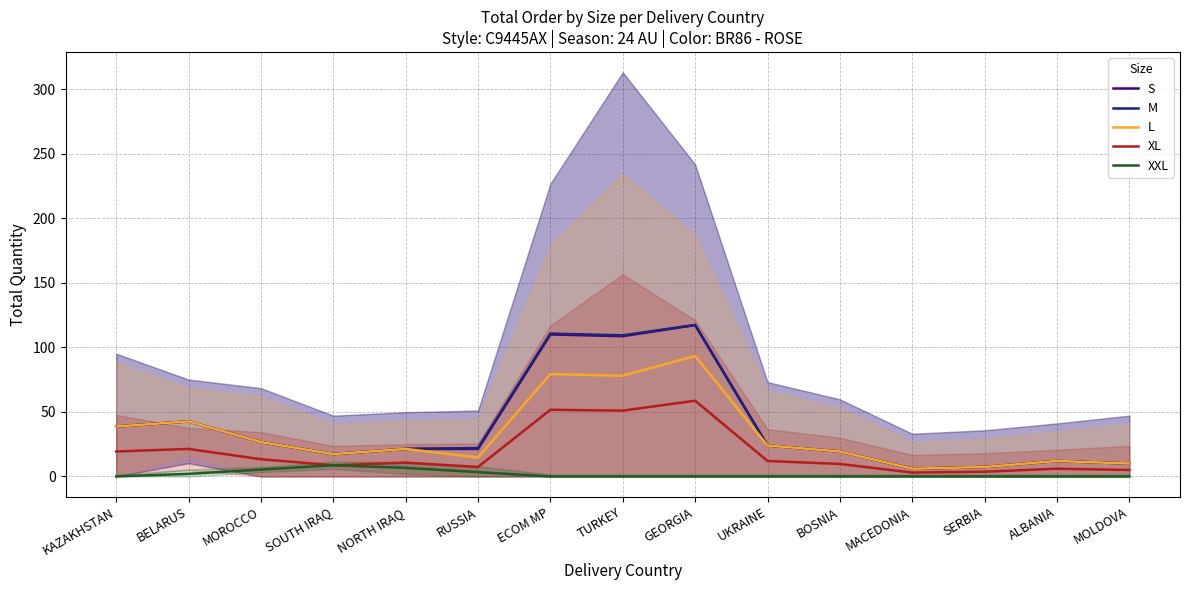

True or false: XXL and L cross at least once.

False